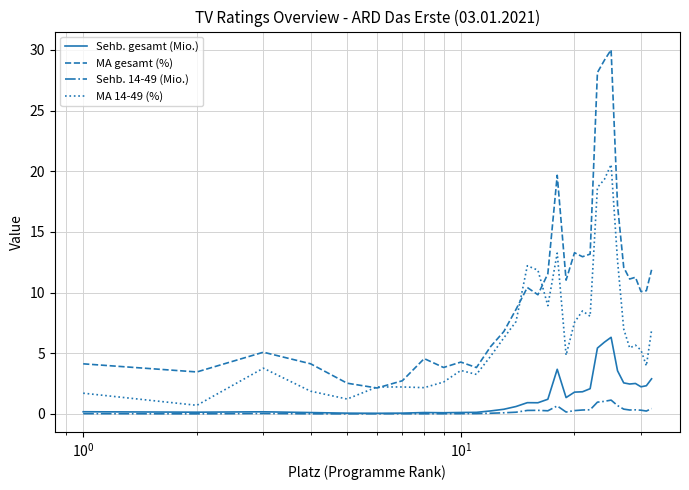

What is the highest value of the MA gesamt (%) series?

30.0